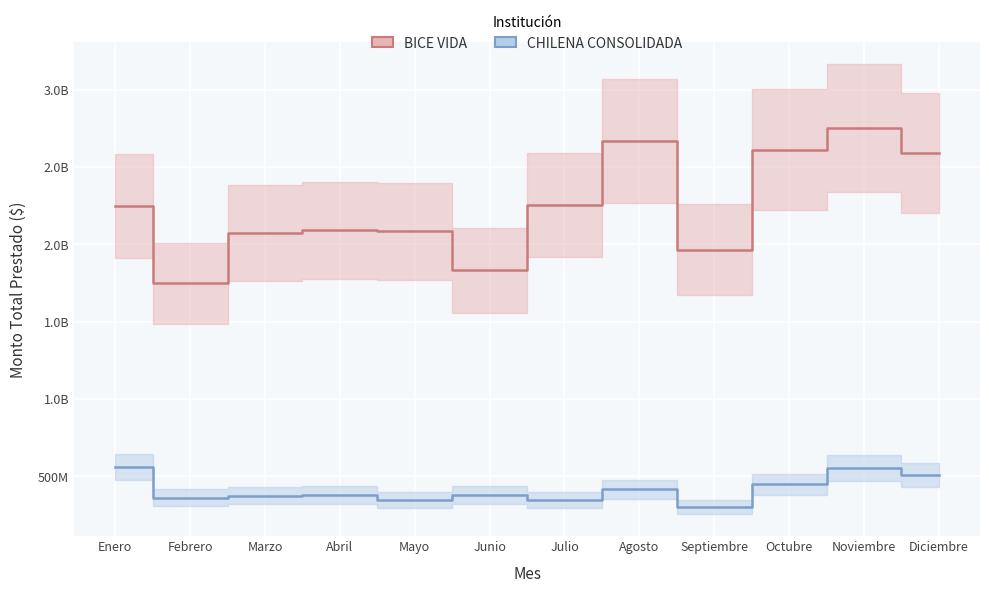

What is the total value across all series at Junio?

2209001202